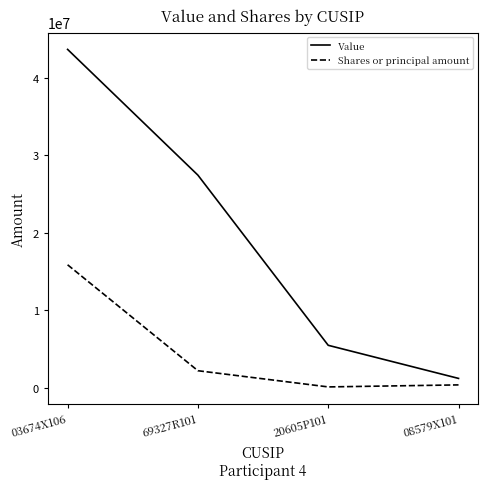

What is the greatest value displayed?

43634000